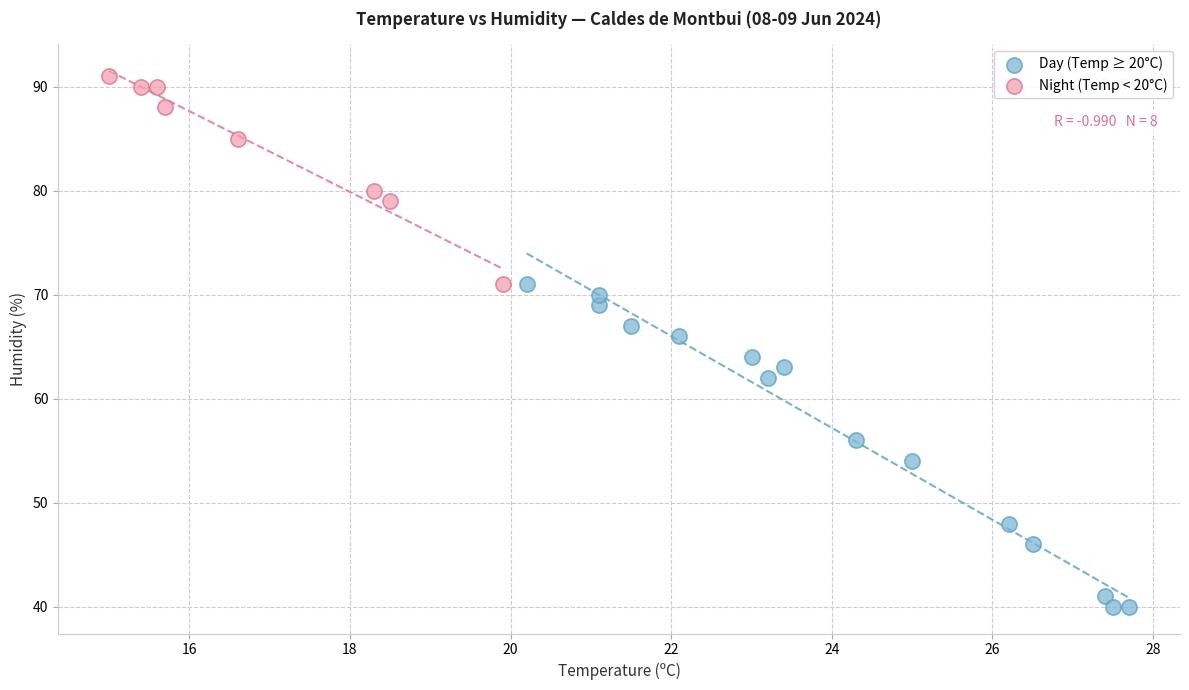

Which series contains the highest Y value?

Night (Temp < 20°C)